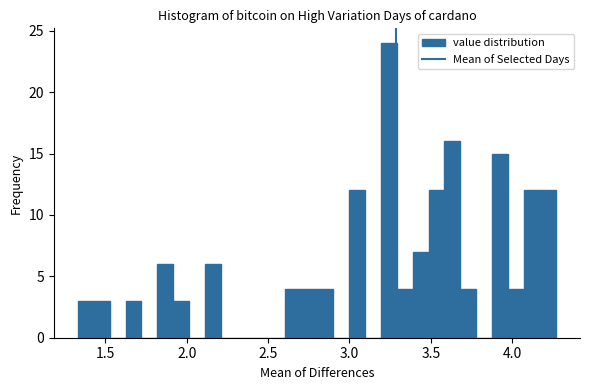

Around what value on the x-axis is the tallest bar? Give the approximate position of its centre, as read against the axis.

3.25